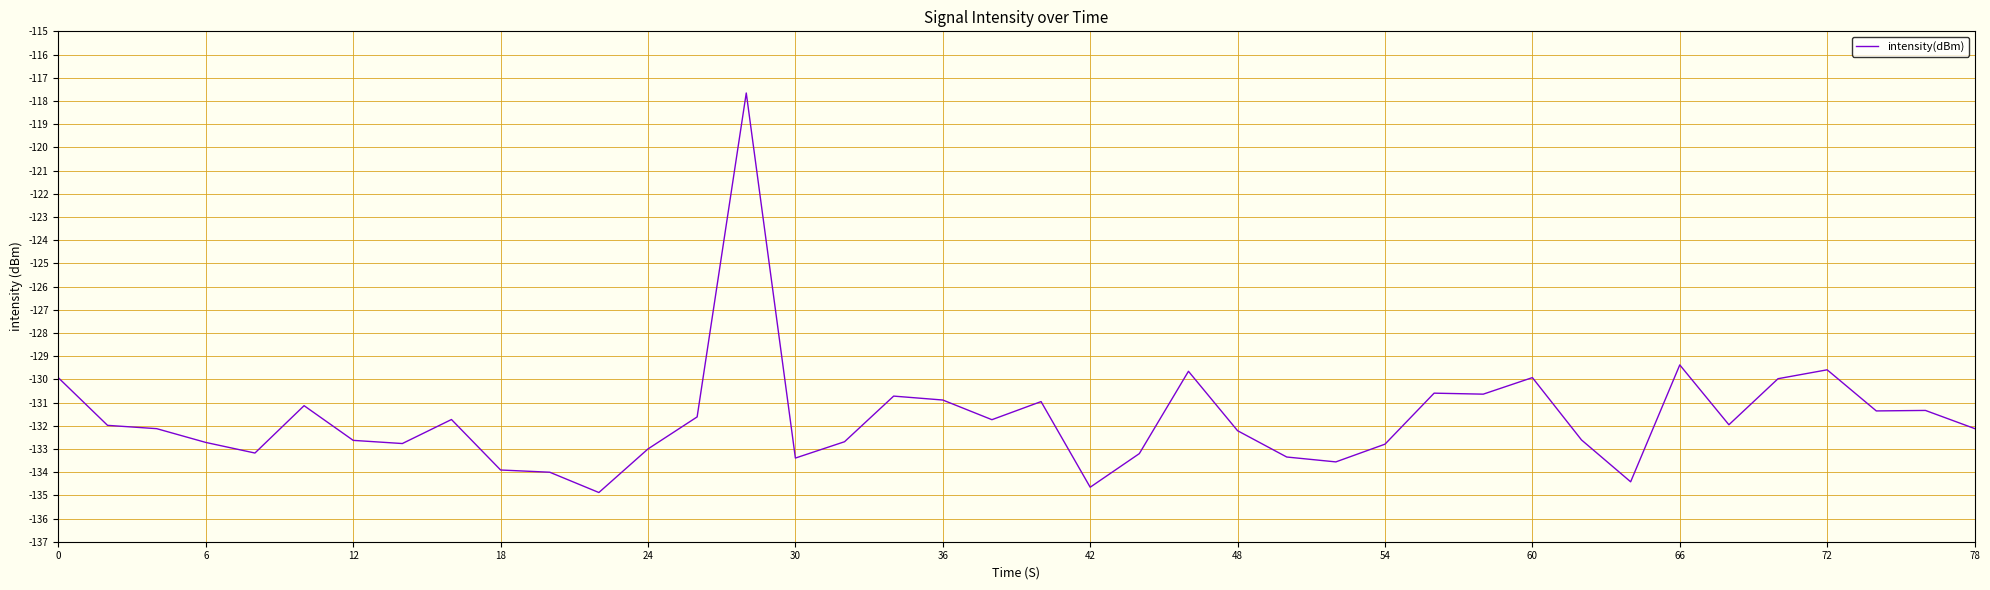

What is the difference between the maximum and minimum values?

17.2